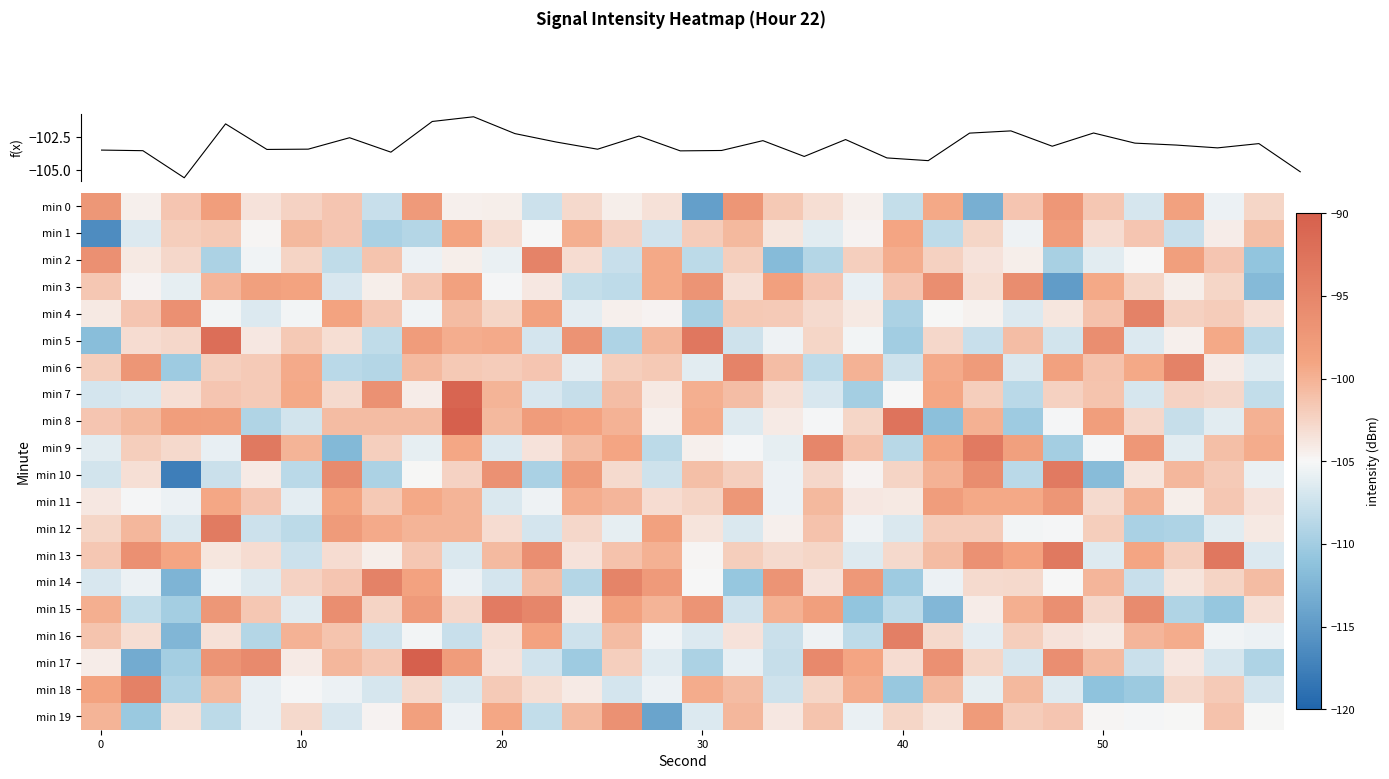

How many categories are shown in the chart?

30